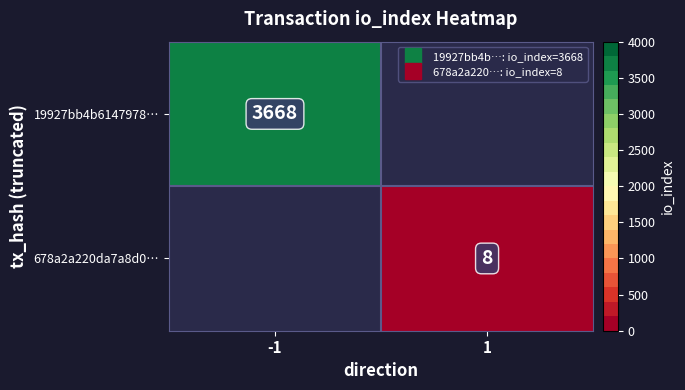

True or false: 678a2a220da7a8d0… has a value of 8.0 at 1.

True